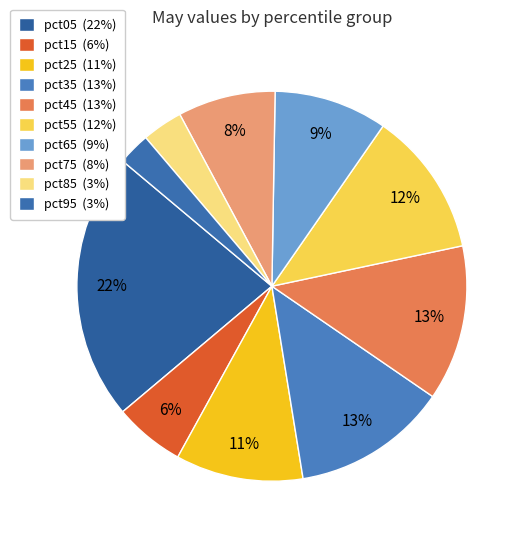

How many segments does this pie chart have?

10